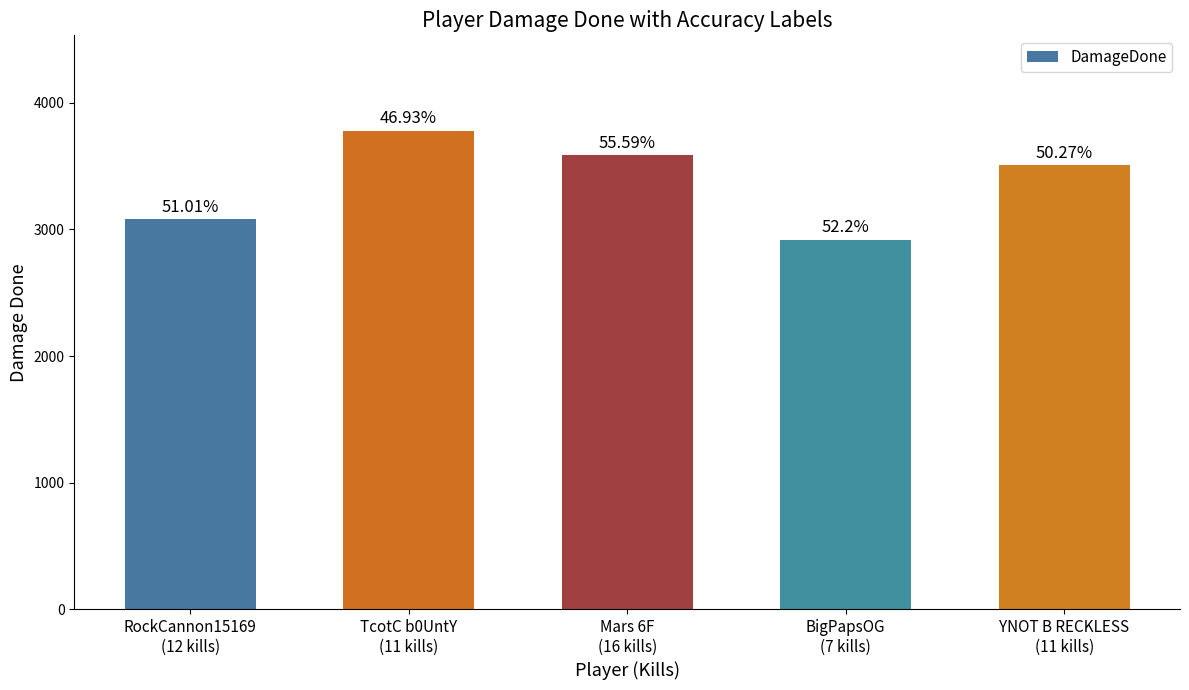

Is it true that the value at Mars 6F
(16 kills) is 3584?

True